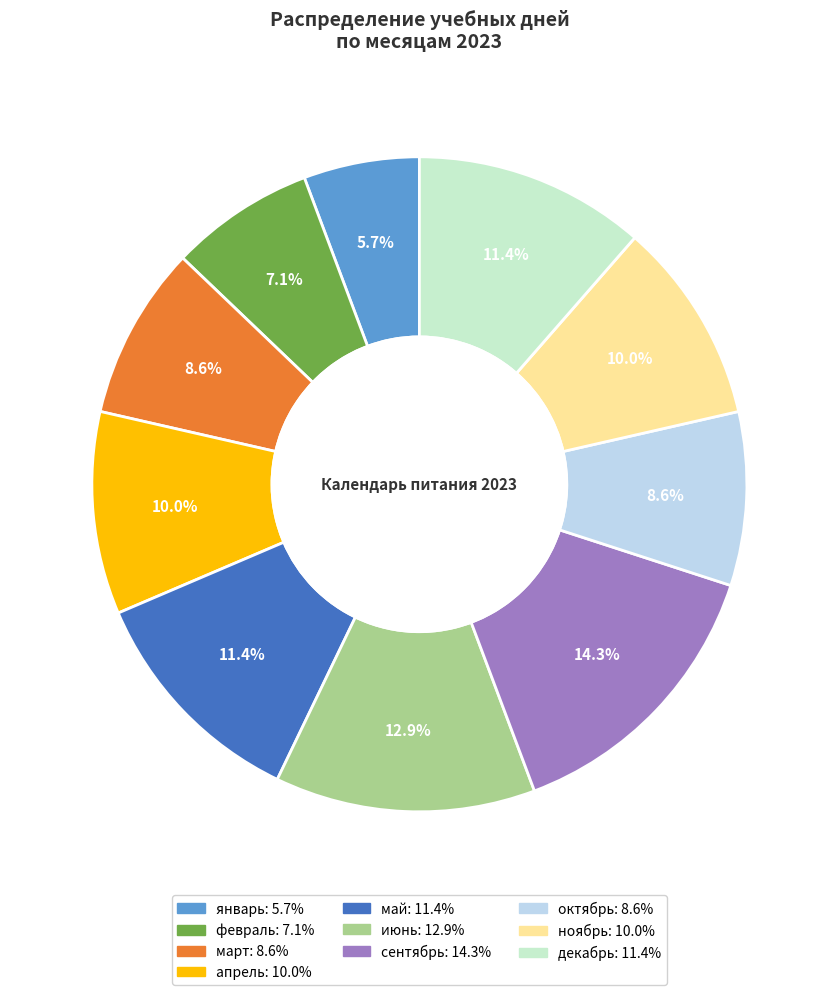

Combined, do сентябрь and май account for over 50%?

No